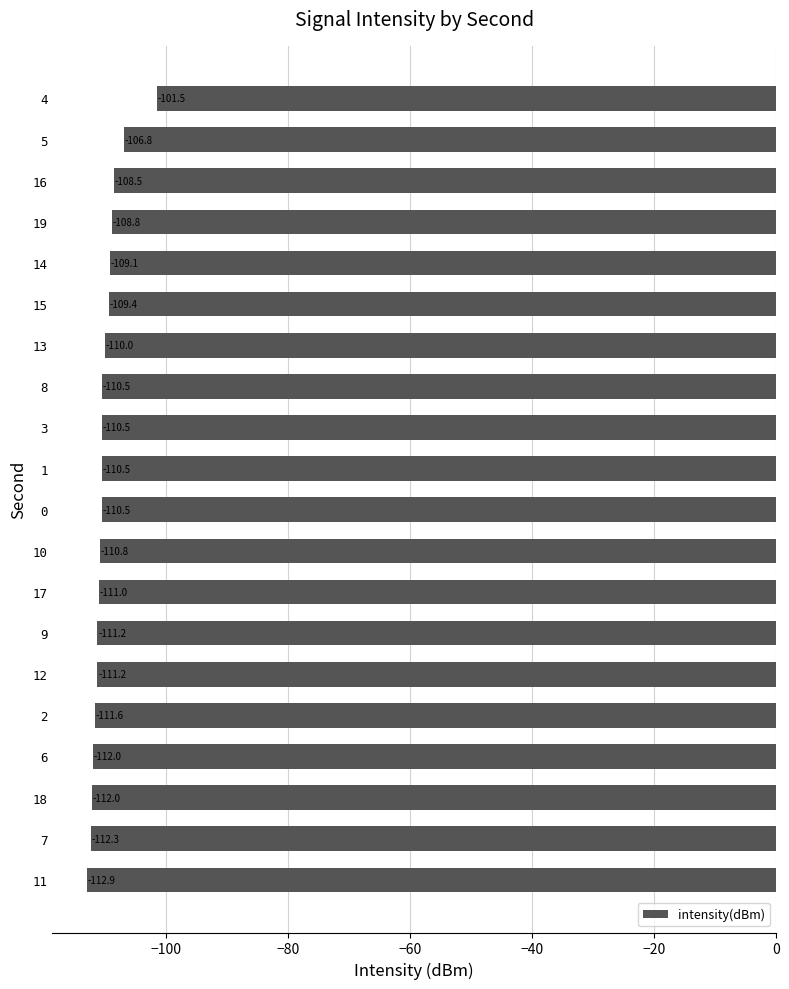

What is the change in value from 8 to 9?

-0.7